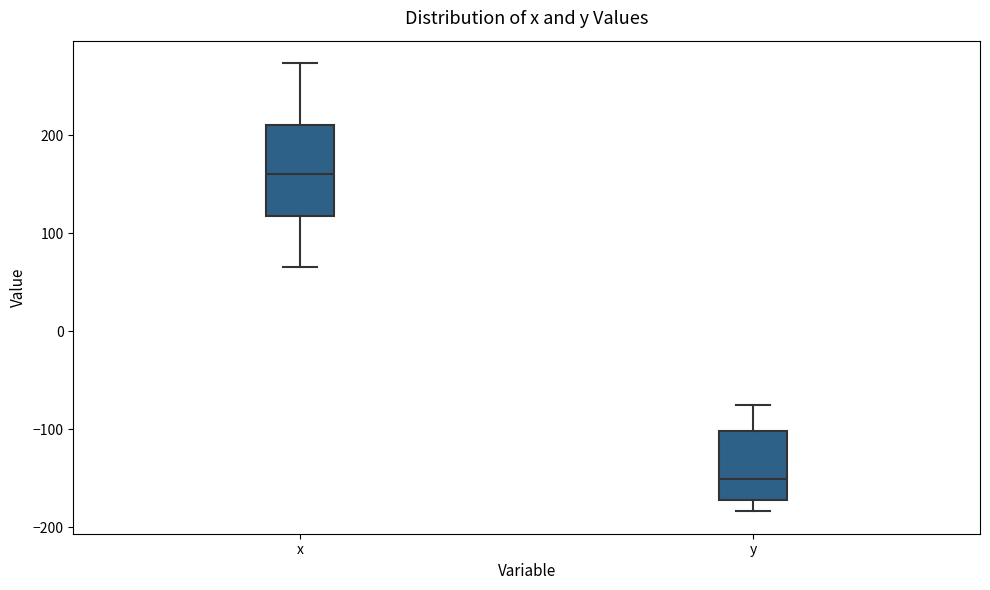

Reading left to right, read every box against the y-axis: the position of its median line, the range the box covers, and the ends of its whiskers. The values are not printed on the chart, so give them approximately, as read against the axis.

x: median 160, box 120 to 210, whiskers 70 to 270
y: median -150, box -170 to -100, whiskers -180 to -80